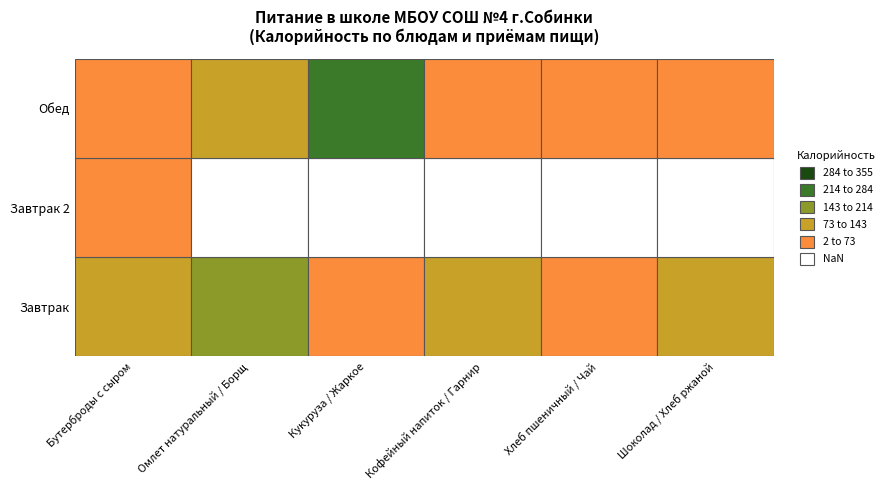

Rank the categories by Обед value from lowest to highest.

Бутерброды с сыром, Кофейный напиток / Гарнир, Хлеб пшеничный / Чай, Шоколад / Хлеб ржаной, Омлет натуральный / Борщ, Кукуруза / Жаркое